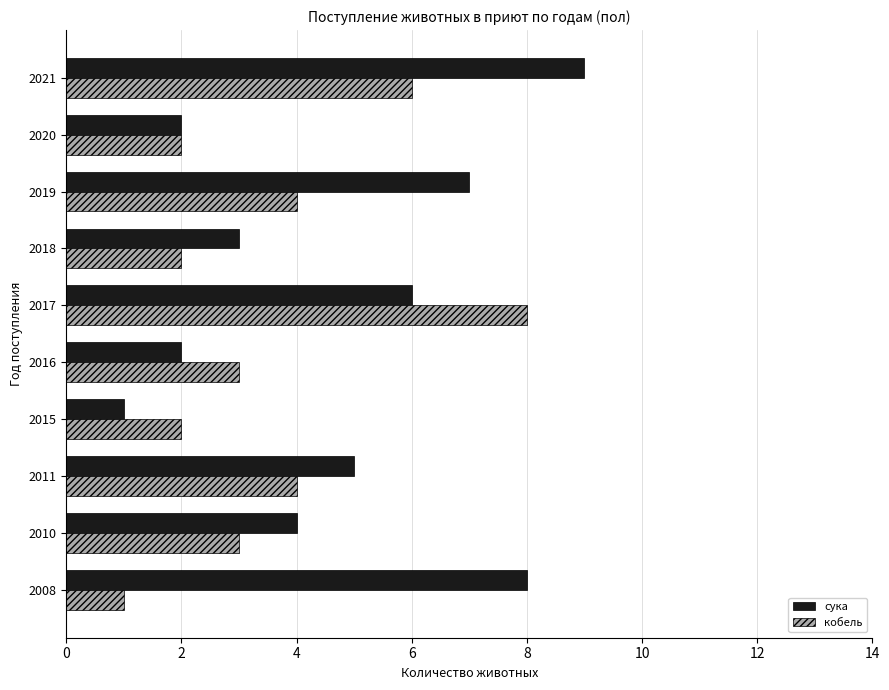

Which series has the largest total across all categories?

сука